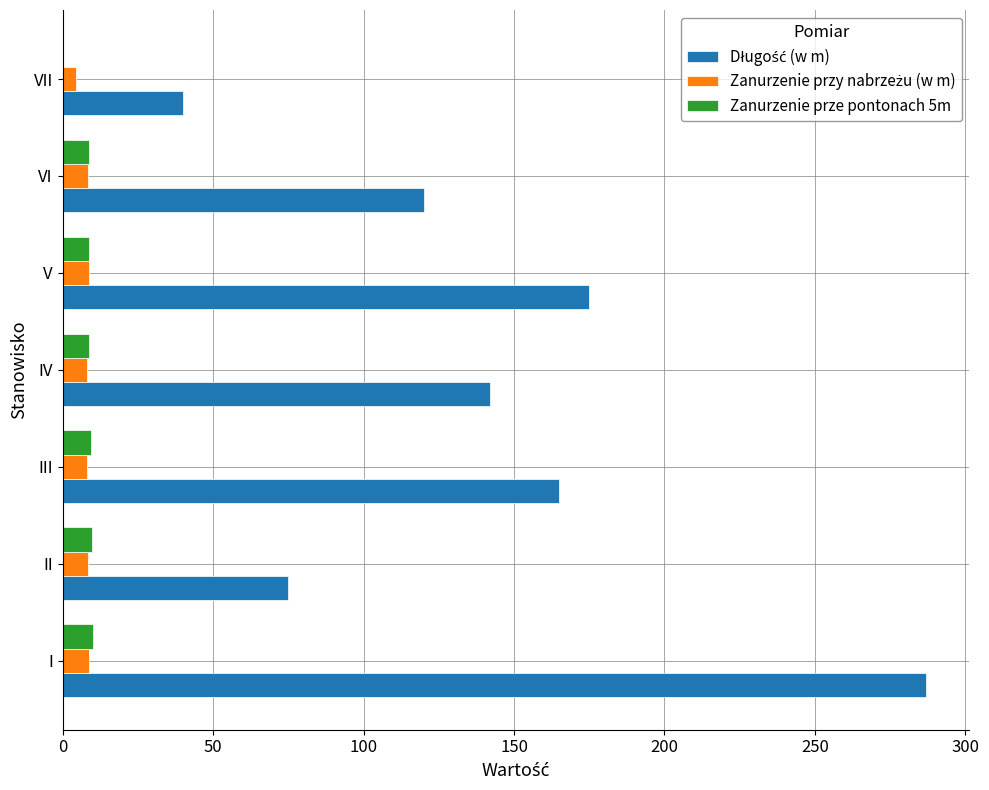

The value of Zanurzenie prze pontonach 5m at II is 9.6. True or false?

True